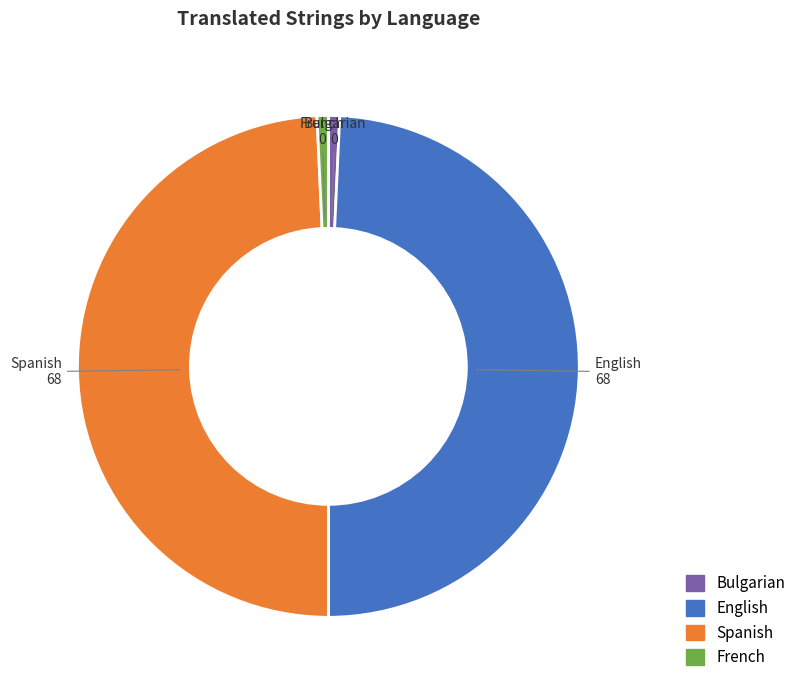

Is it true that English is 49% of the pie?

True